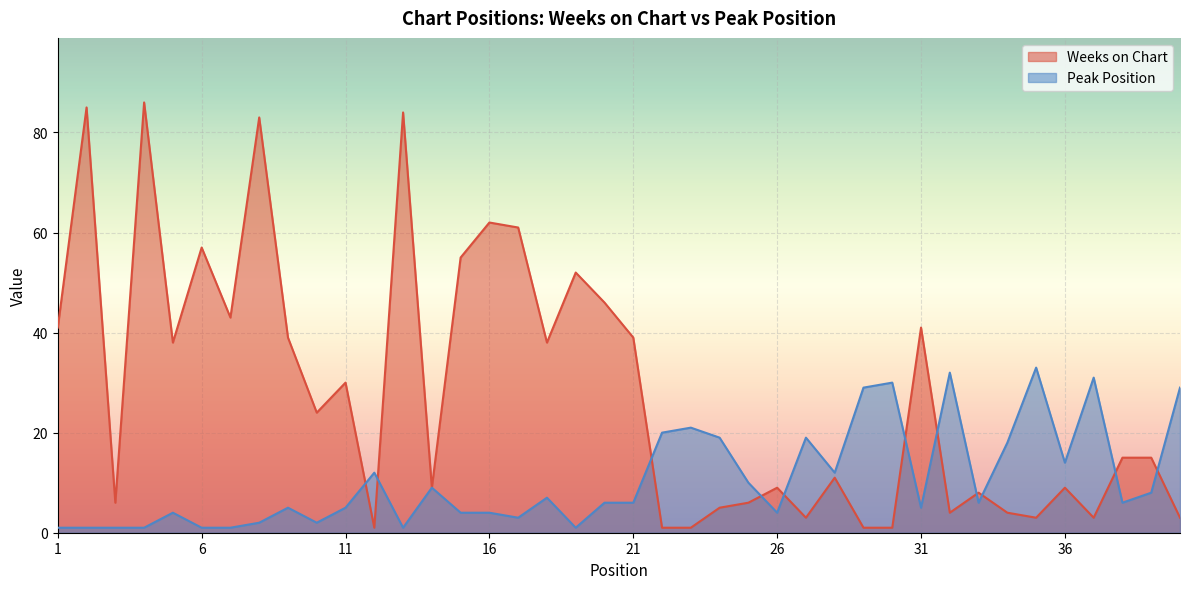

Rank the categories by Weeks on Chart value from highest to lowest.

4, 2, 13, 8, 16, 17, 6, 15, 19, 20, 7, 1, 31, 9, 21, 5, 18, 11, 10, 38, 39, 28, 14, 26, 36, 33, 3, 25, 24, 32, 34, 27, 35, 37, 40, 12, 22, 23, 29, 30